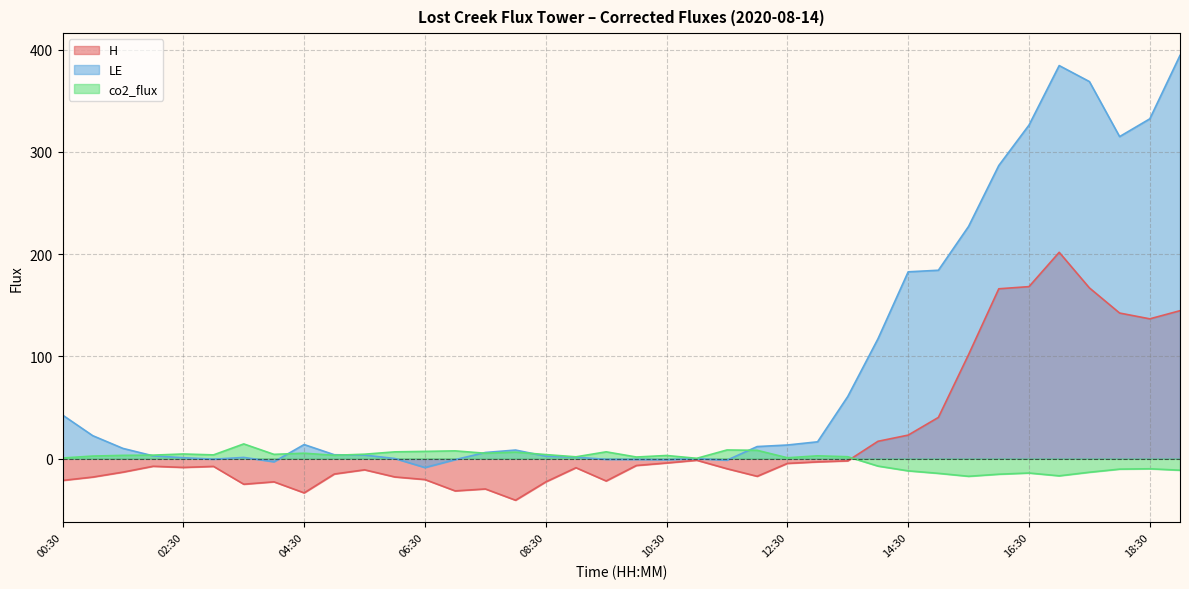

Is it true that co2_flux equals -19.7 at 14:30?

False